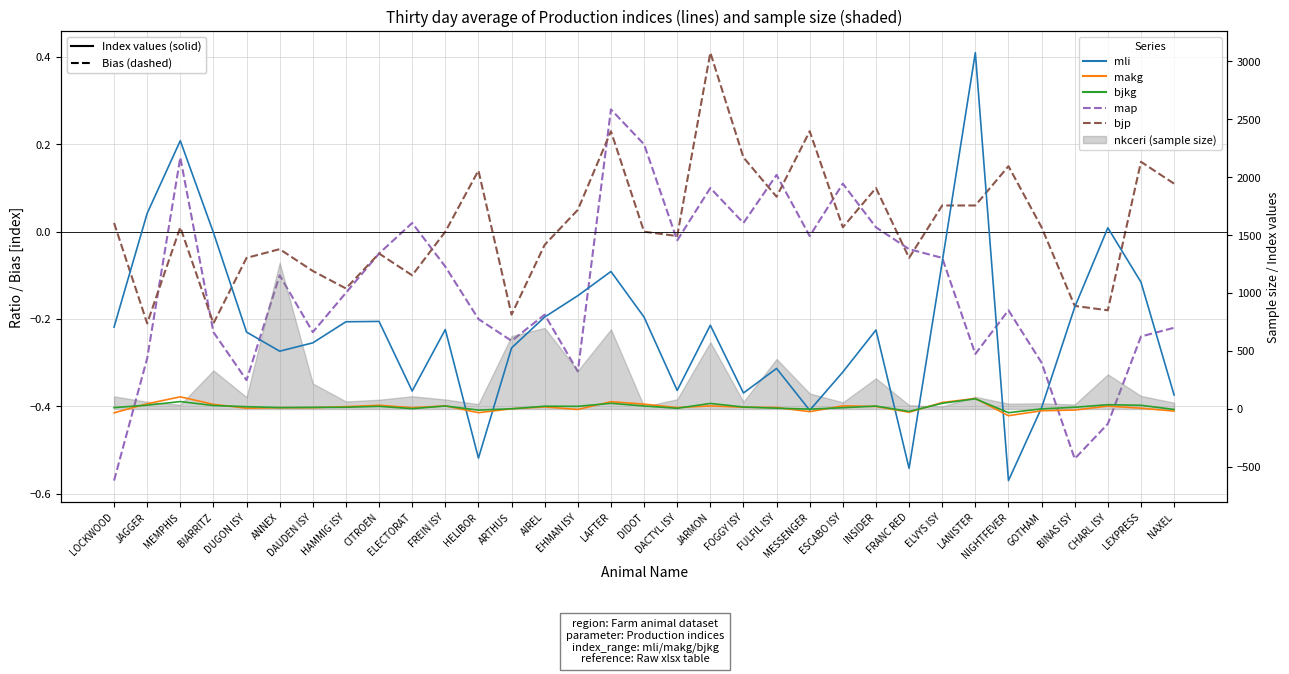

What is the difference between the highest and lowest values at ANNEX?

499.1